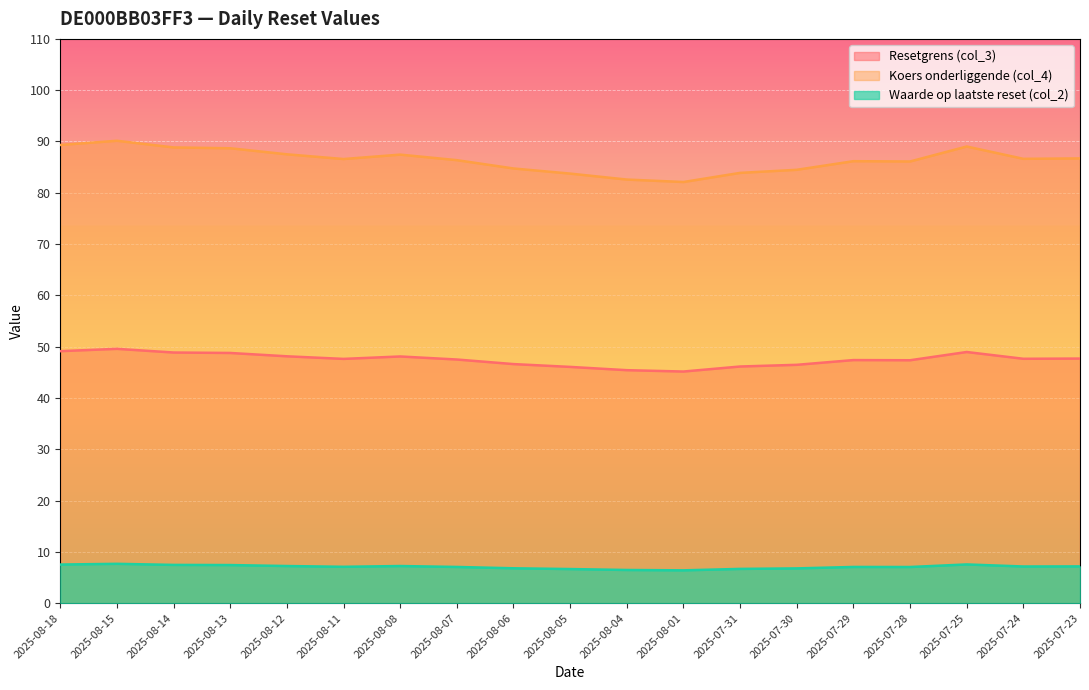

The value of Resetgrens (col_3) at 2025-07-30 is 46.5. True or false?

True